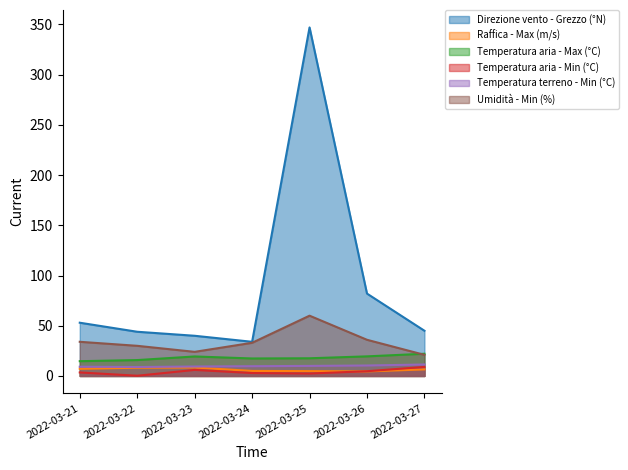

What is the value of the Umidità - Min (%) point at the 5th from the left?

60.0